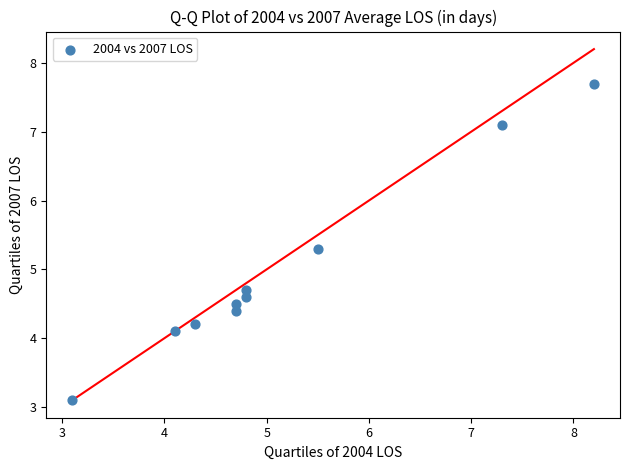

What is the average X value?

5.2